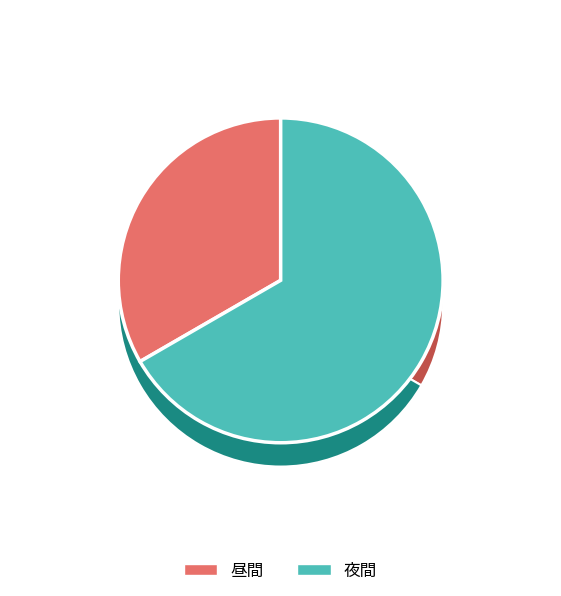

To the nearest percent, what portion does 昼間 represent?

33%